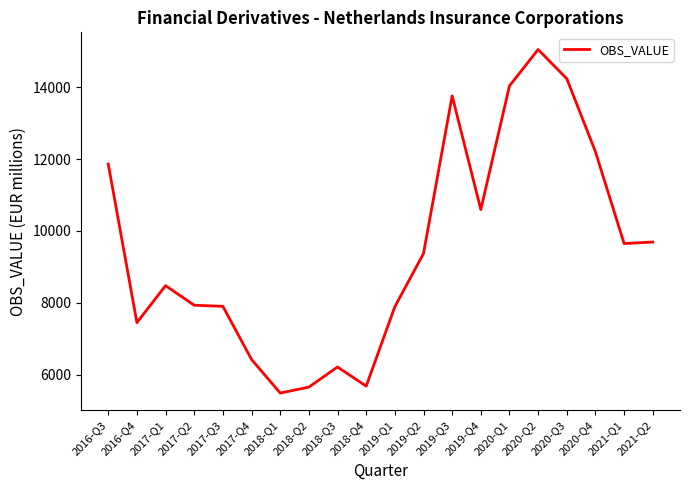

What is the smallest value displayed?

5490